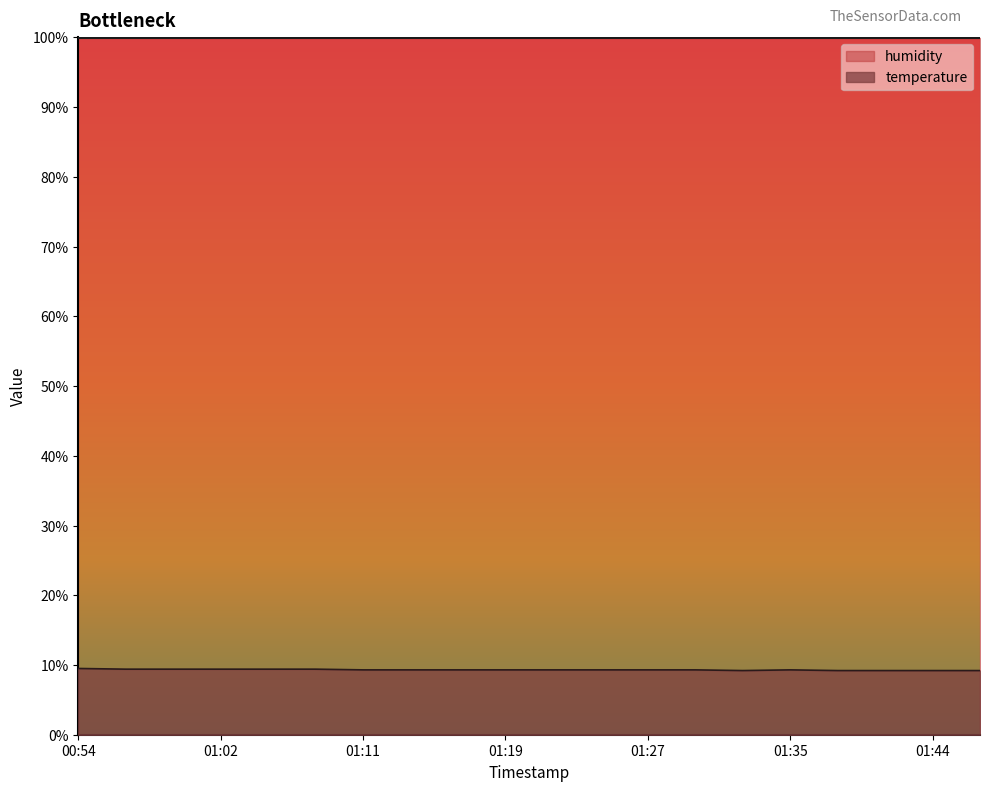

What is the label of the 8th point from the left?

01:13